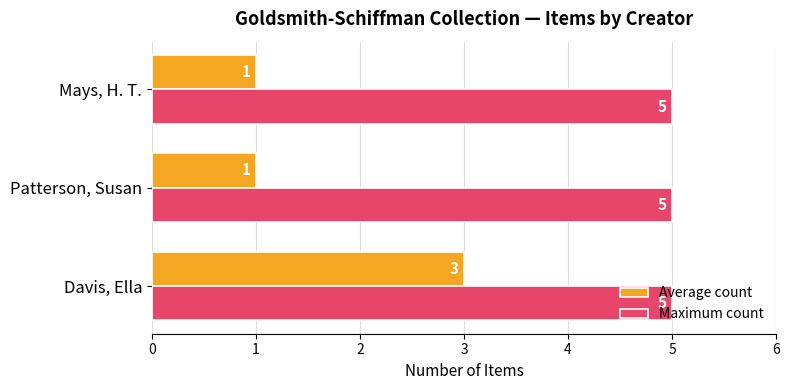

What are all the series names shown in the legend?

Average count, Maximum count